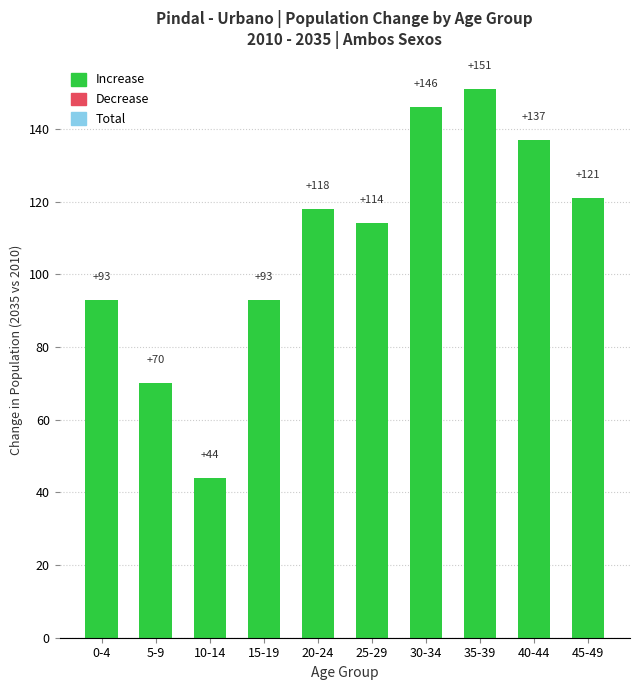

What is the sum of the values at 10-14 and 15-19?

137